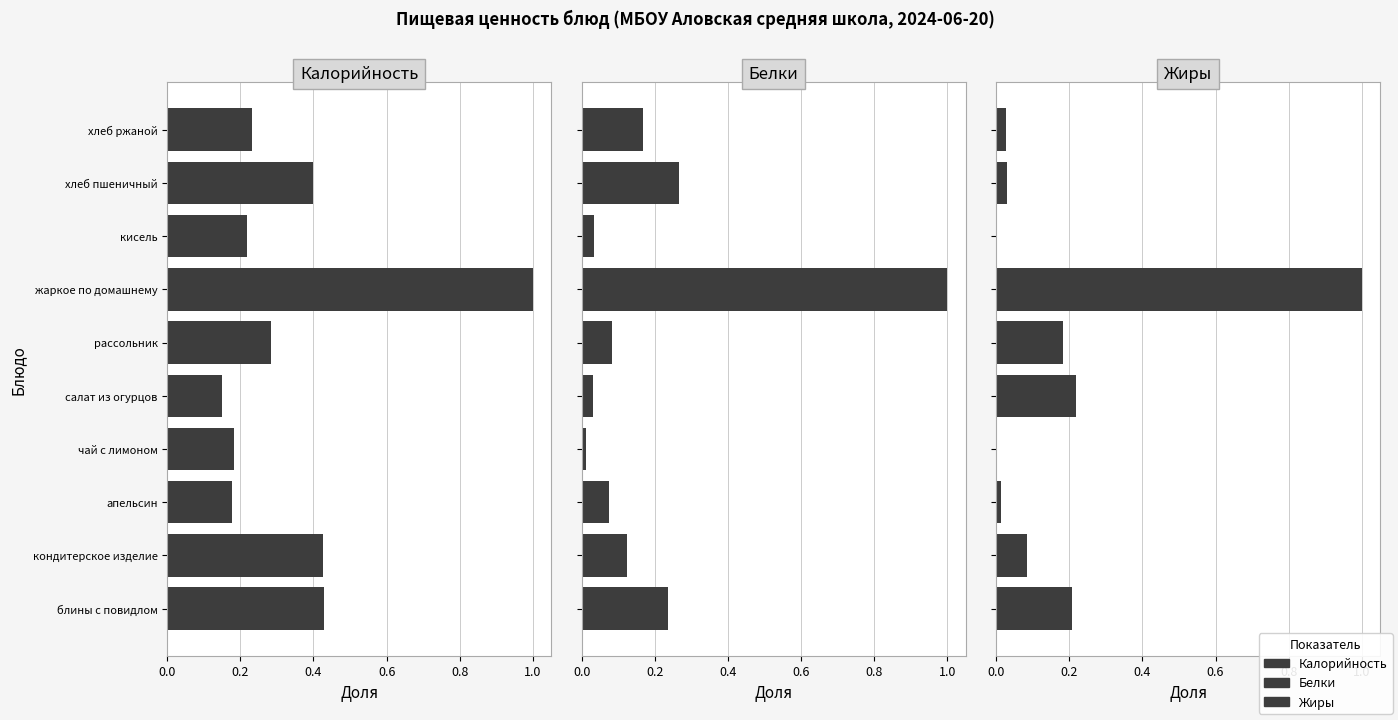

At how many categories does at least one series exceed 0?

10